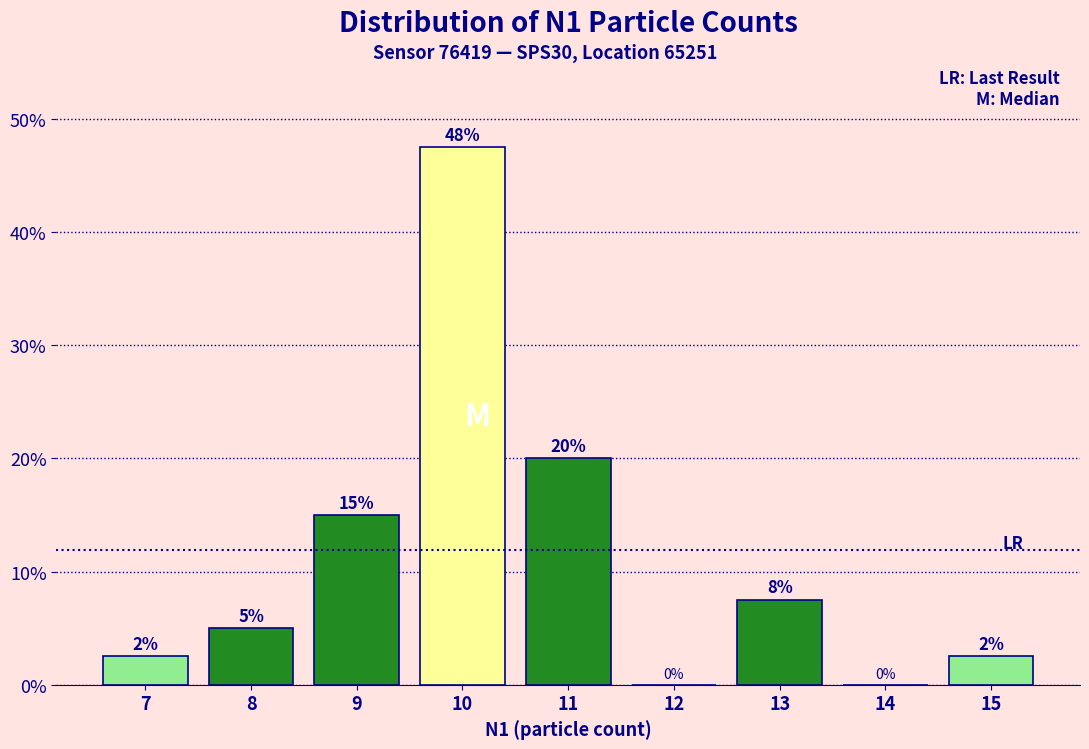

Which has a higher value, 15 or 11?

11